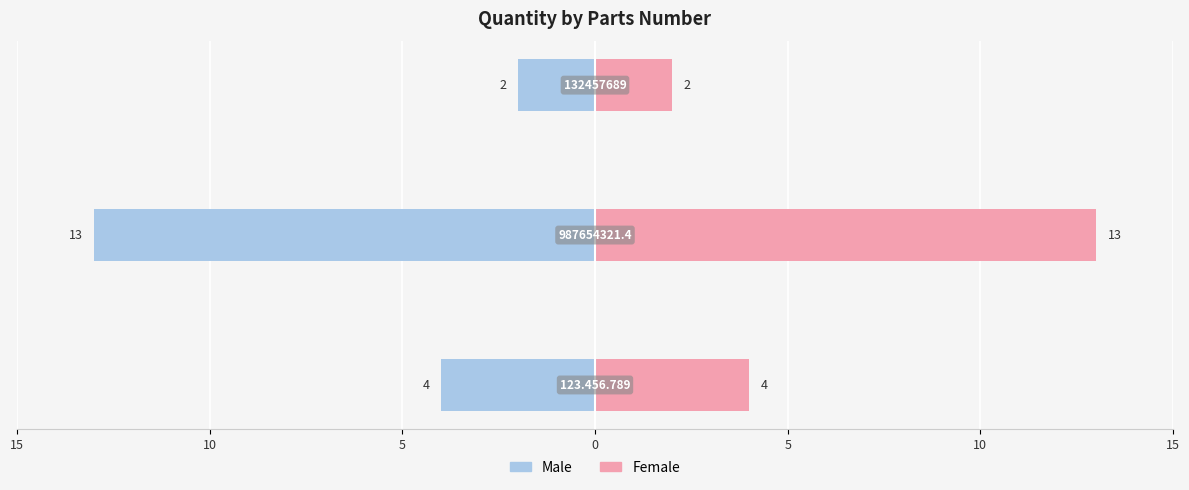

At how many categories does at least one series exceed 2?

2